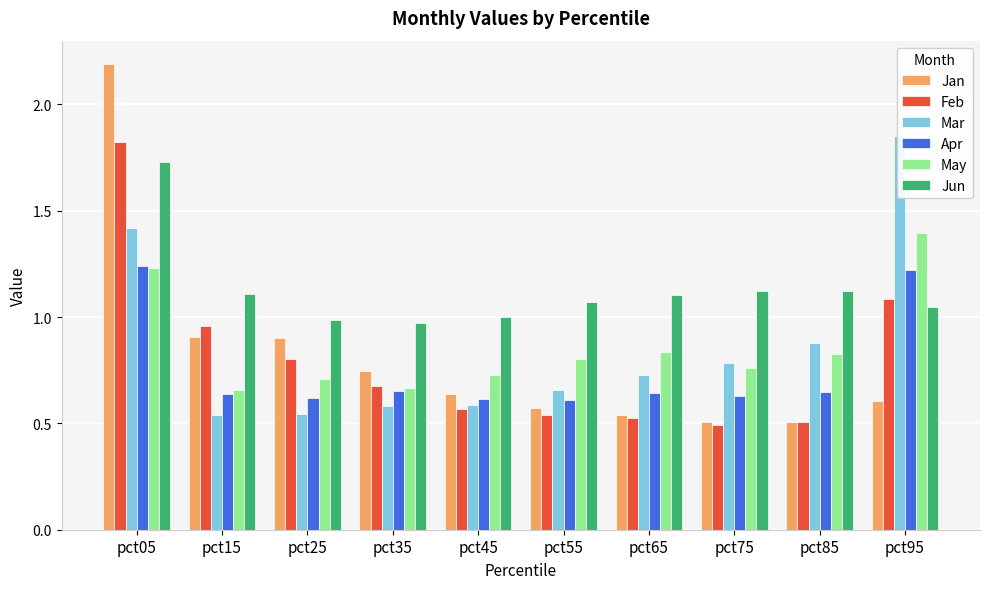

Reading left to right, what are all the values shown in this chart?

Jan: 2.2	0.9	0.9	0.7	0.6	0.6	0.5	0.5	0.5	0.6
Feb: 1.8	1.0	0.8	0.7	0.6	0.5	0.5	0.5	0.5	1.1
Mar: 1.4	0.5	0.5	0.6	0.6	0.7	0.7	0.8	0.9	1.8
Apr: 1.2	0.6	0.6	0.7	0.6	0.6	0.6	0.6	0.6	1.2
May: 1.2	0.7	0.7	0.7	0.7	0.8	0.8	0.8	0.8	1.4
Jun: 1.7	1.1	1.0	1.0	1.0	1.1	1.1	1.1	1.1	1.0